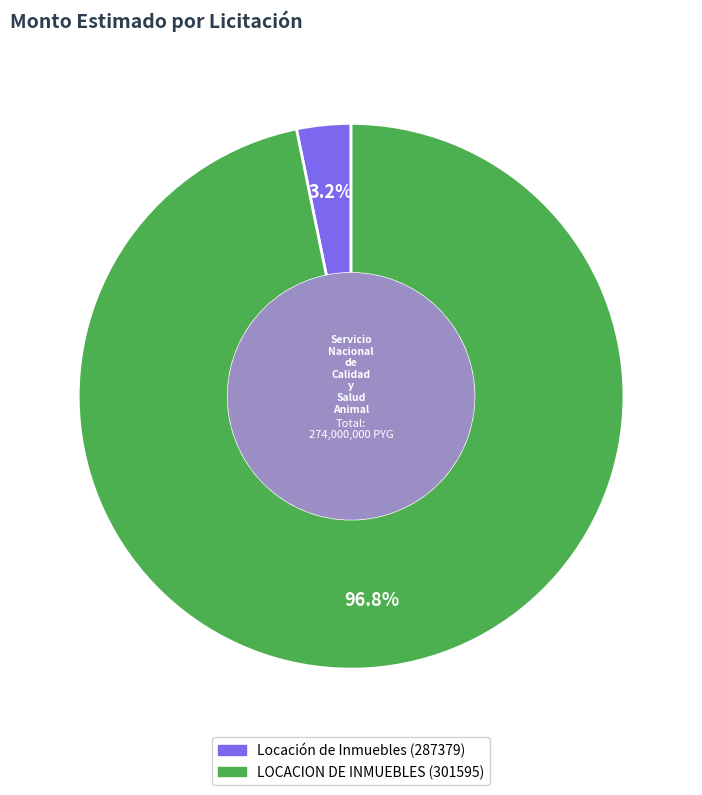

What is the majority slice?

LOCACION DE INMUEBLES (301595)